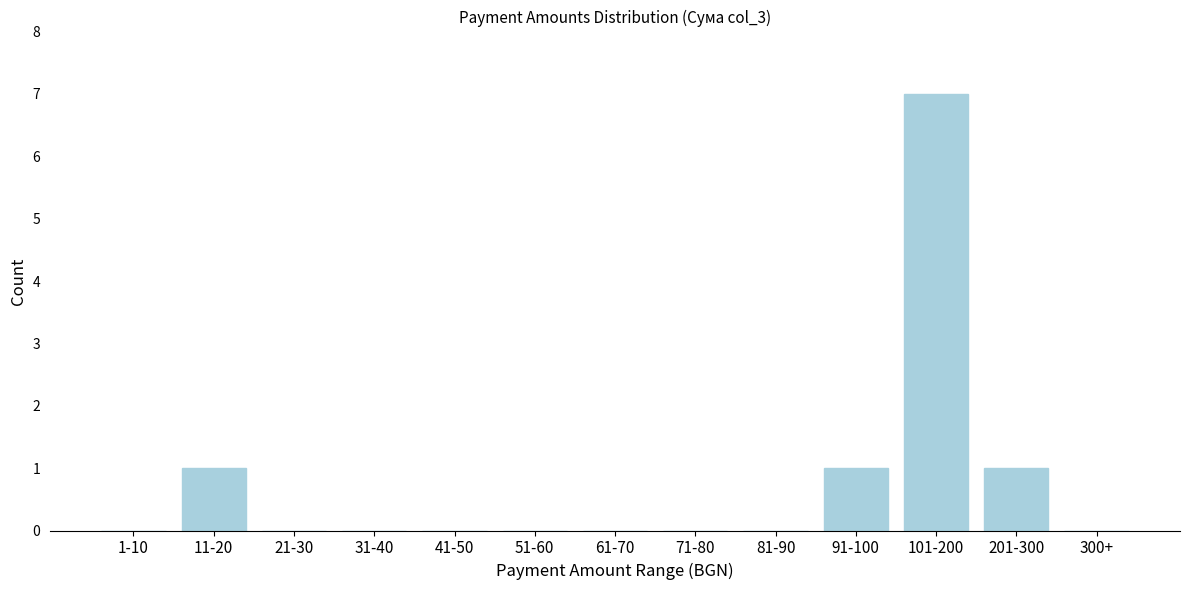

Reading right to left, transcribe all the data shown in this chart.

300+=0	201-300=1	101-200=7	91-100=1	81-90=0	71-80=0	61-70=0	51-60=0	41-50=0	31-40=0	21-30=0	11-20=1	1-10=0